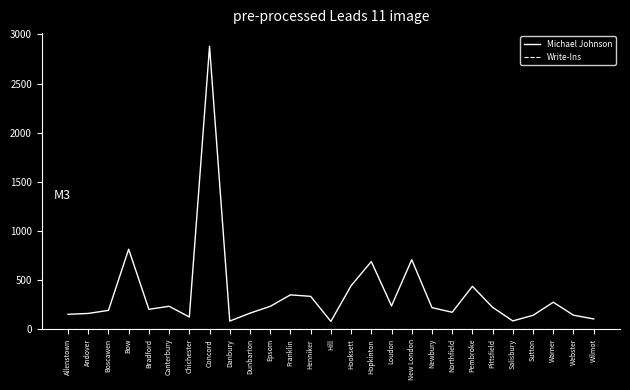

What is the spread (max minus min) of values at Canterbury?

233